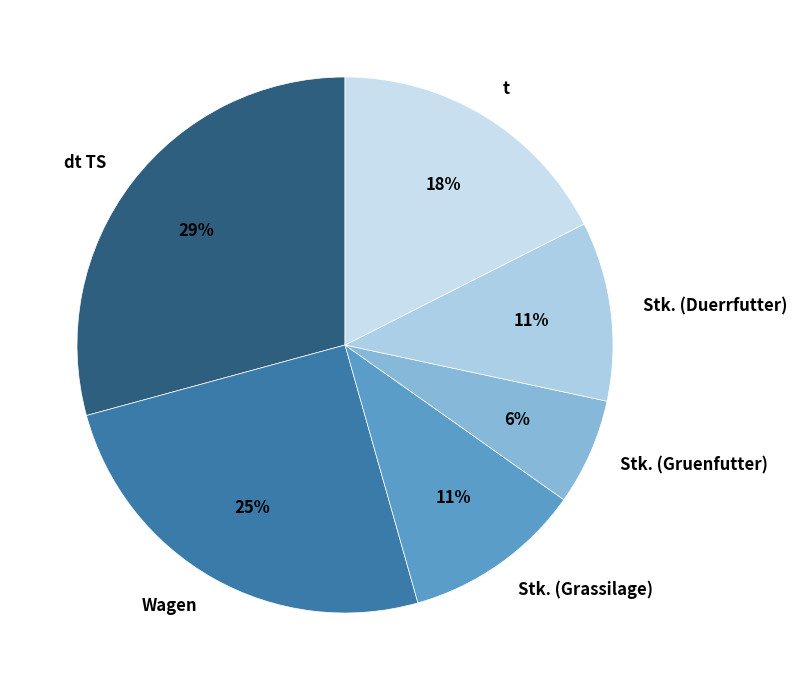

How many segments does this pie chart have?

6